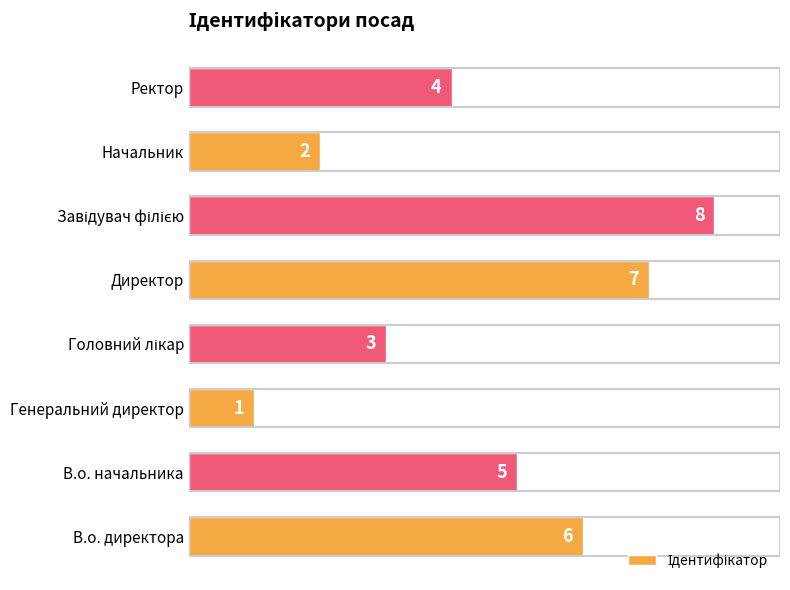

What is the maximum value shown in the chart?

8